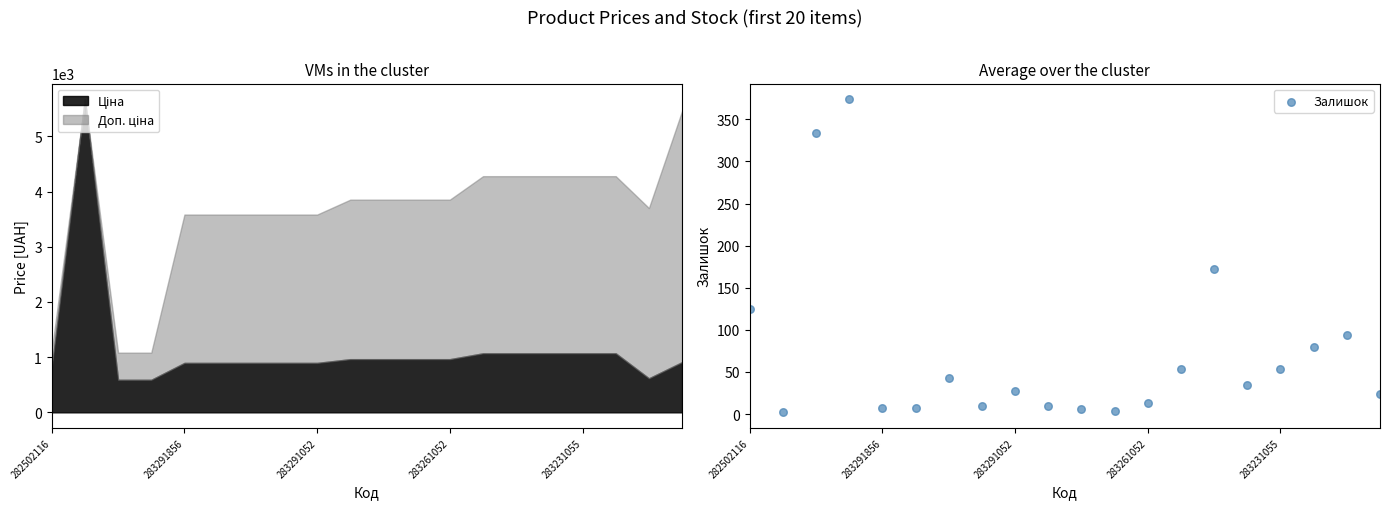

Which has a higher value, 5 or 7?

7